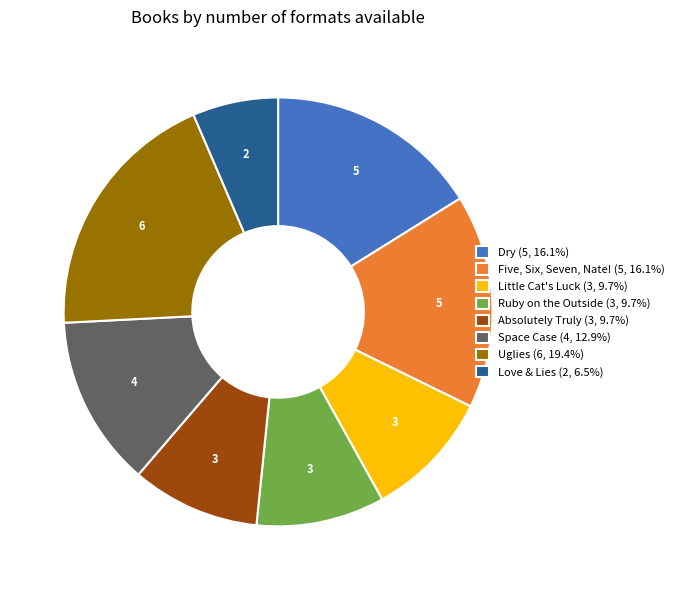

What is the ratio of the value at Love & Lies (2, 6.5%) to the value at Space Case (4, 12.9%)?

0.5